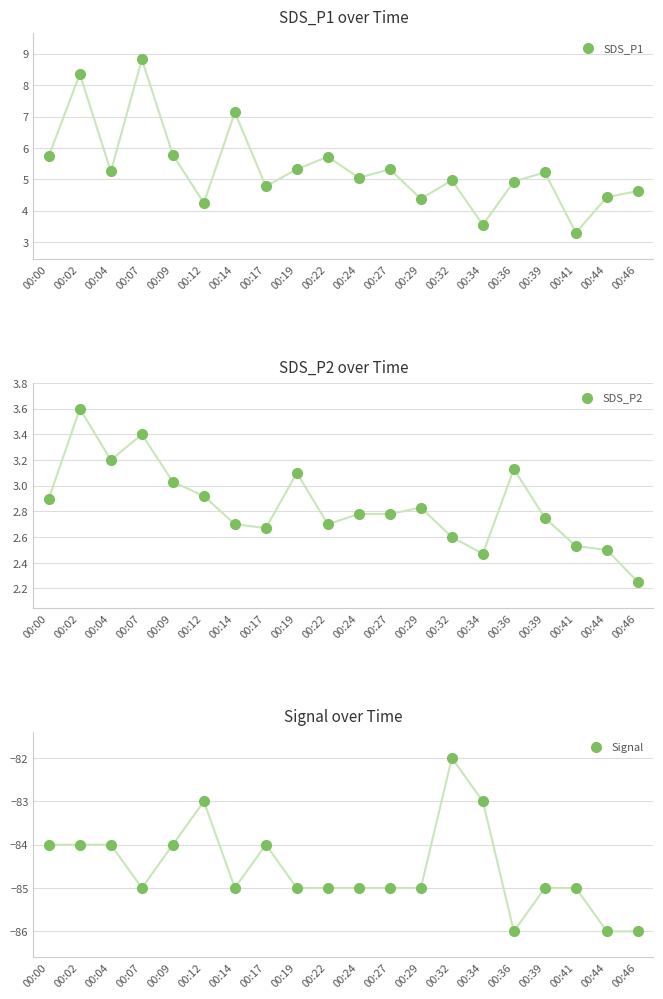

What are all the series names shown in the legend?

SDS_P1, SDS_P2, Signal